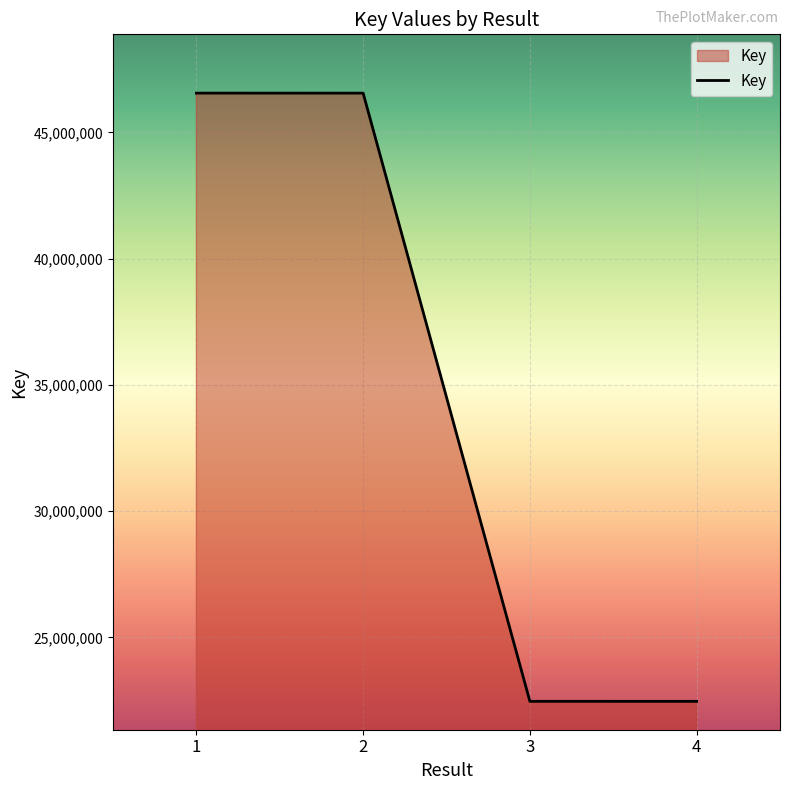

Does the chart display data point markers on the line(s)?

No